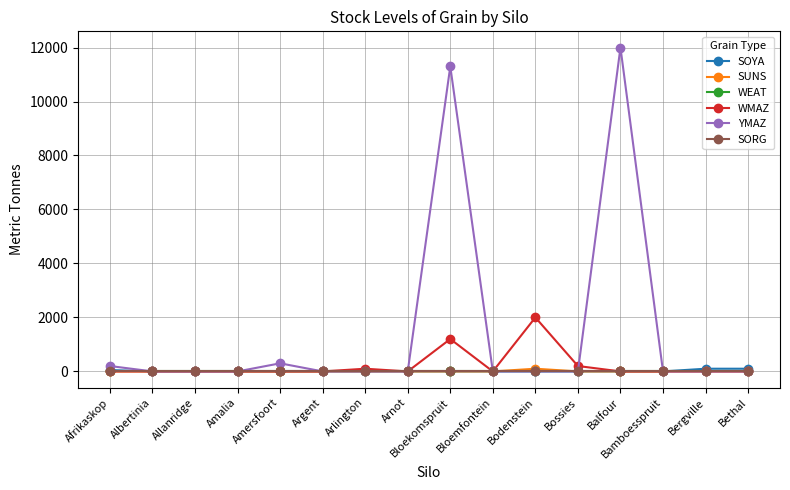

Is this an area chart (filled region under the line)?

No